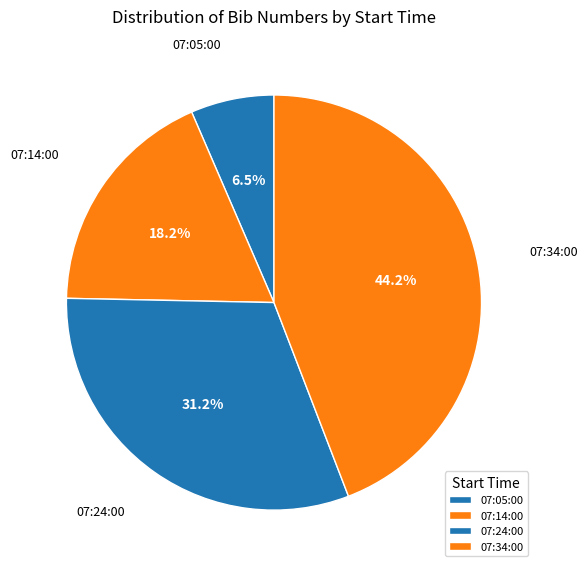

The 07:14:00 slice represents 18% of the pie. True or false?

True